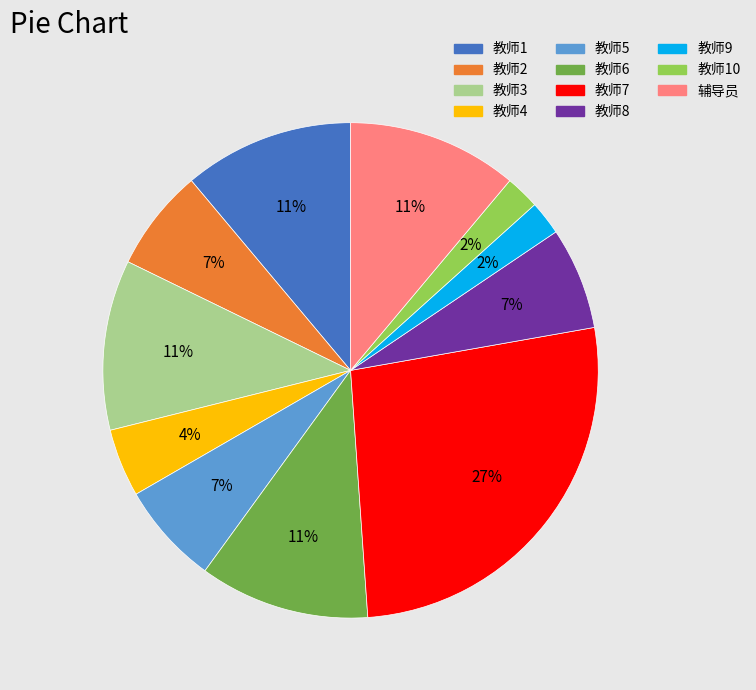

Is there a majority slice in this chart?

No